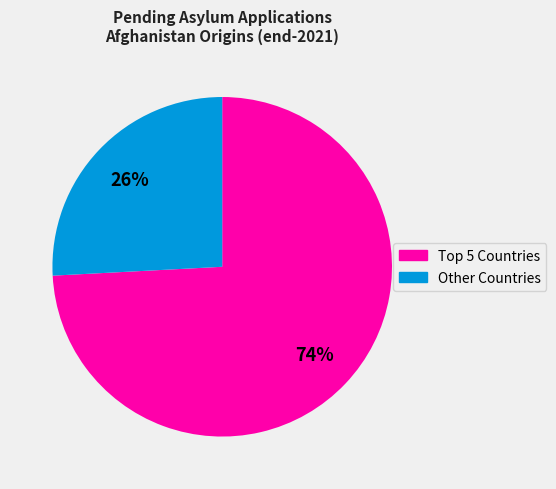

Is there any slice that represents more than half of the pie?

Yes